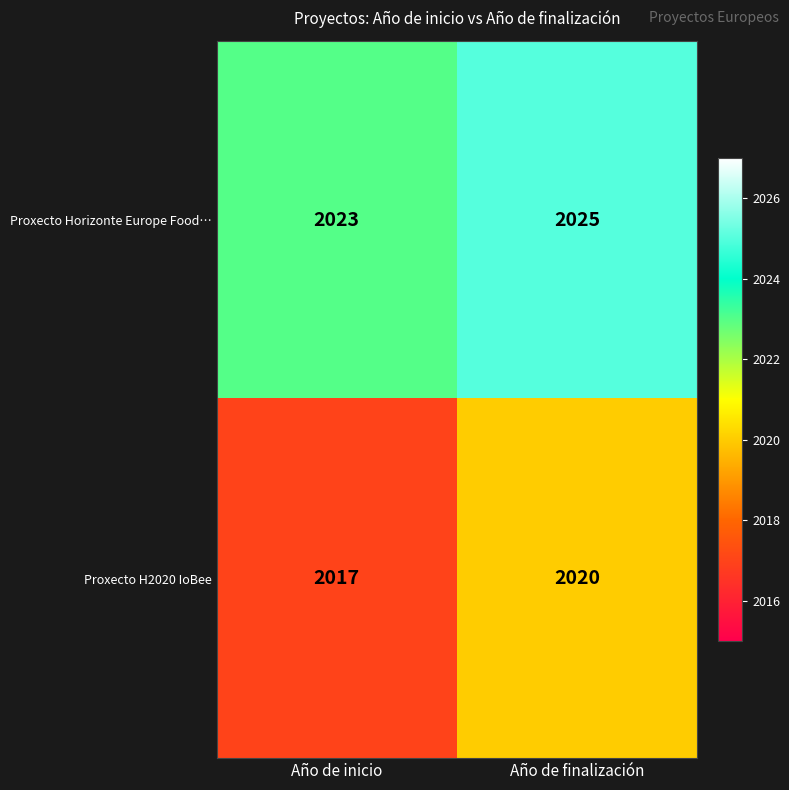

Reading left to right, what are all the values shown in this chart?

Proxecto Horizonte Europe Food…: 2023	2025
Proxecto H2020 IoBee: 2017	2020